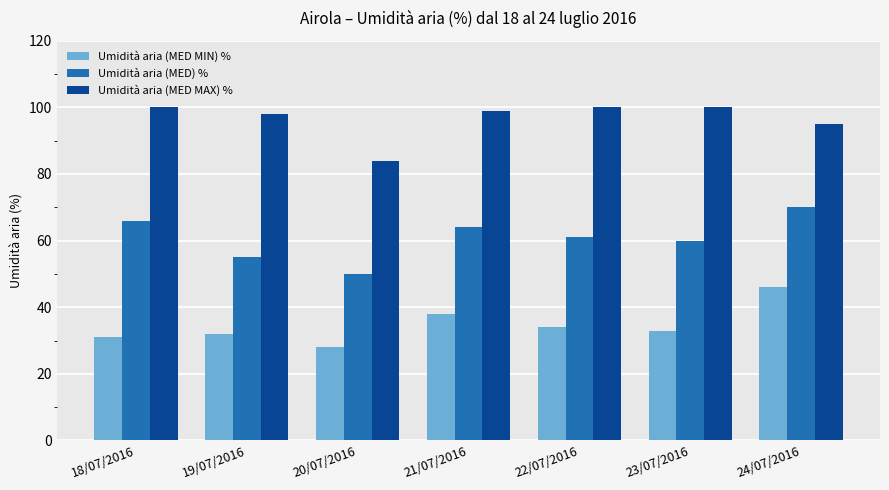

What is the spread (max minus min) of values at 19/07/2016?

66